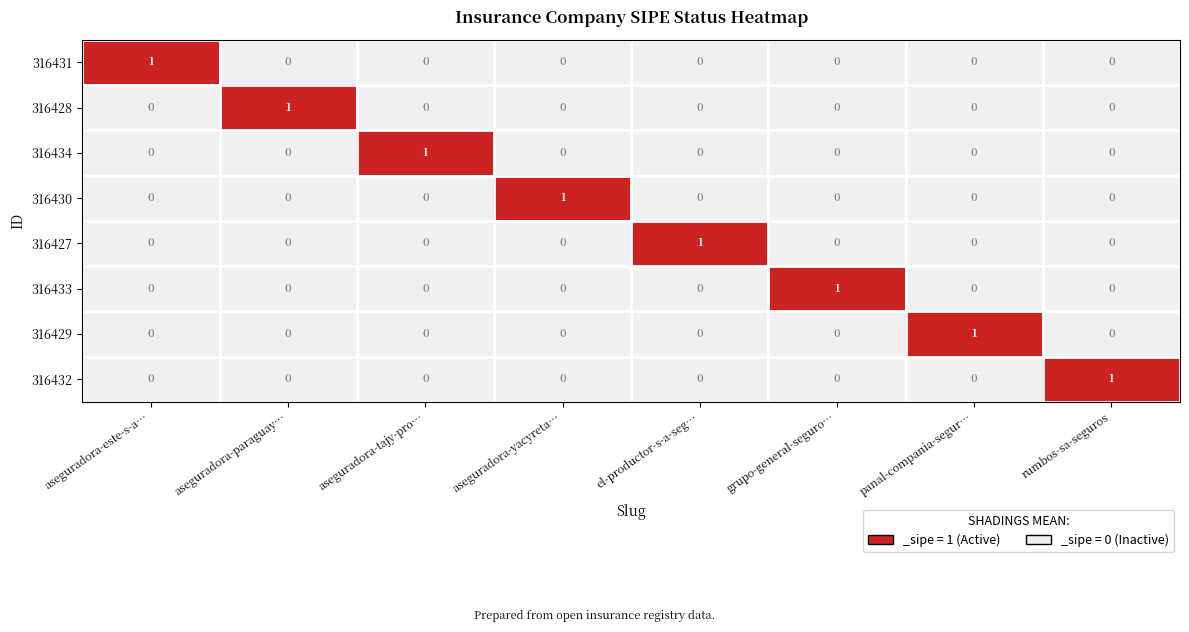

At which label does 316429 reach its peak?

panal-compania-segur…